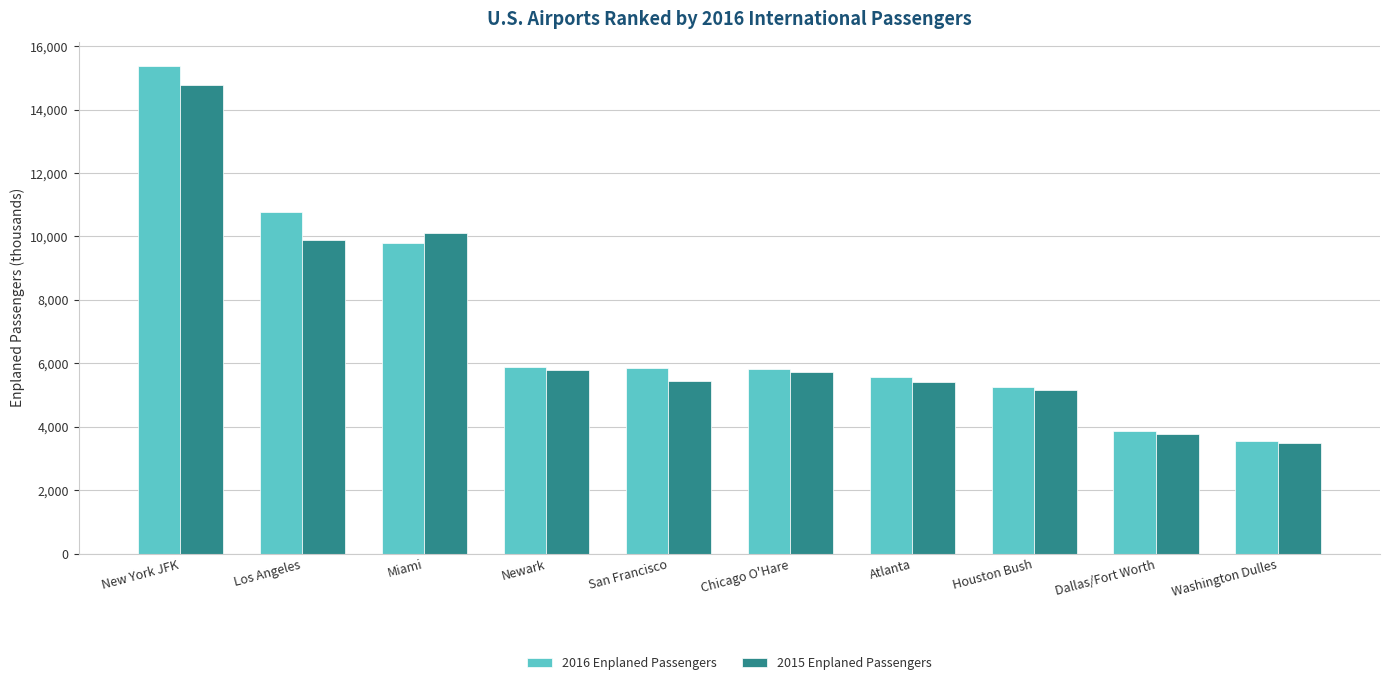

At which category does the chart reach its minimum across all series?

Washington Dulles